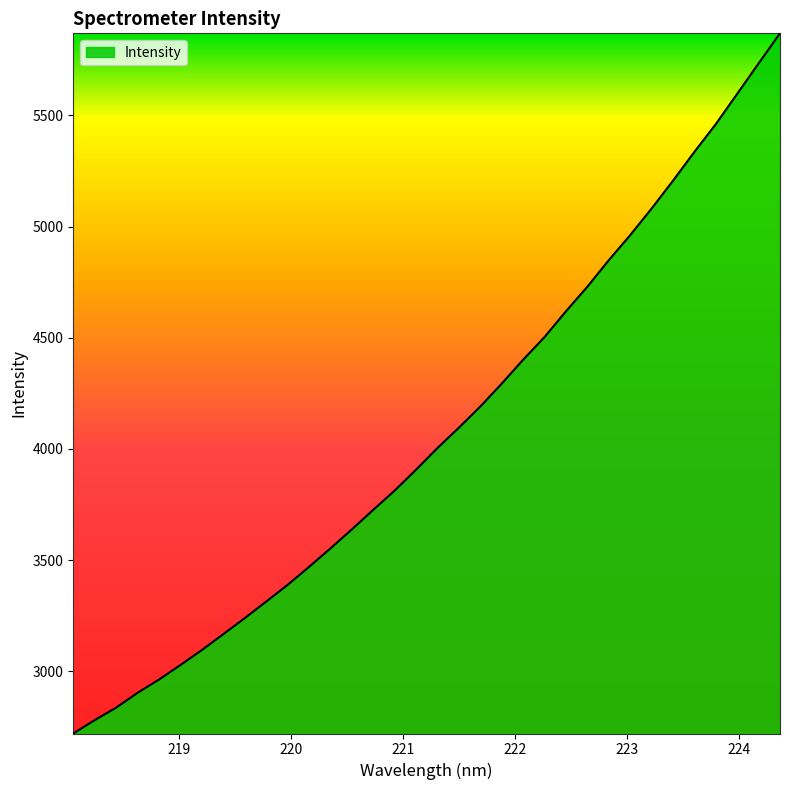

What is the difference between the maximum and minimum values?

3147.6